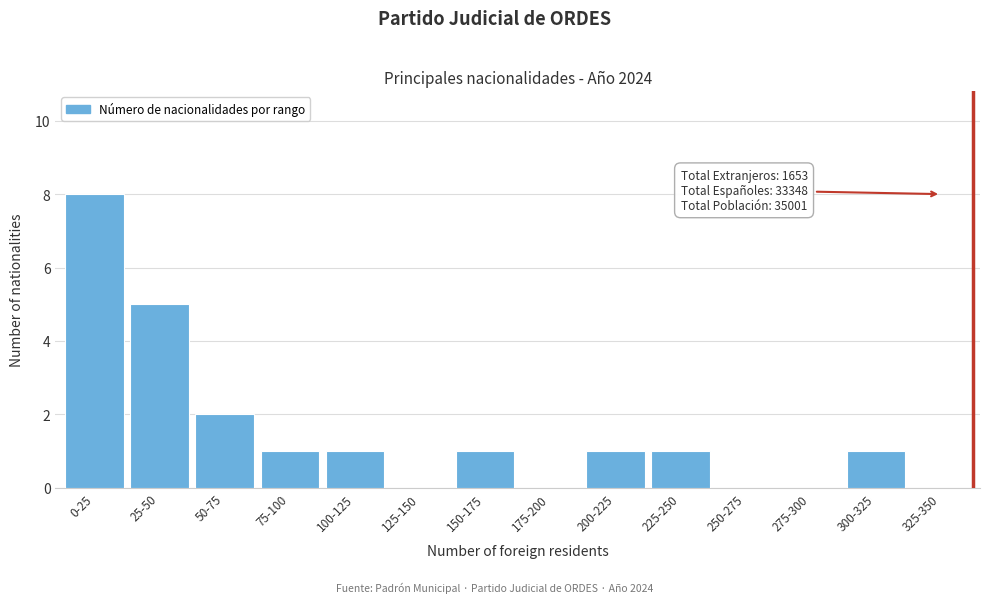

Reading left to right, extract all data points from this chart.

0-25=8	25-50=5	50-75=2	75-100=1	100-125=1	125-150=0	150-175=1	175-200=0	200-225=1	225-250=1	250-275=0	275-300=0	300-325=1	325-350=0